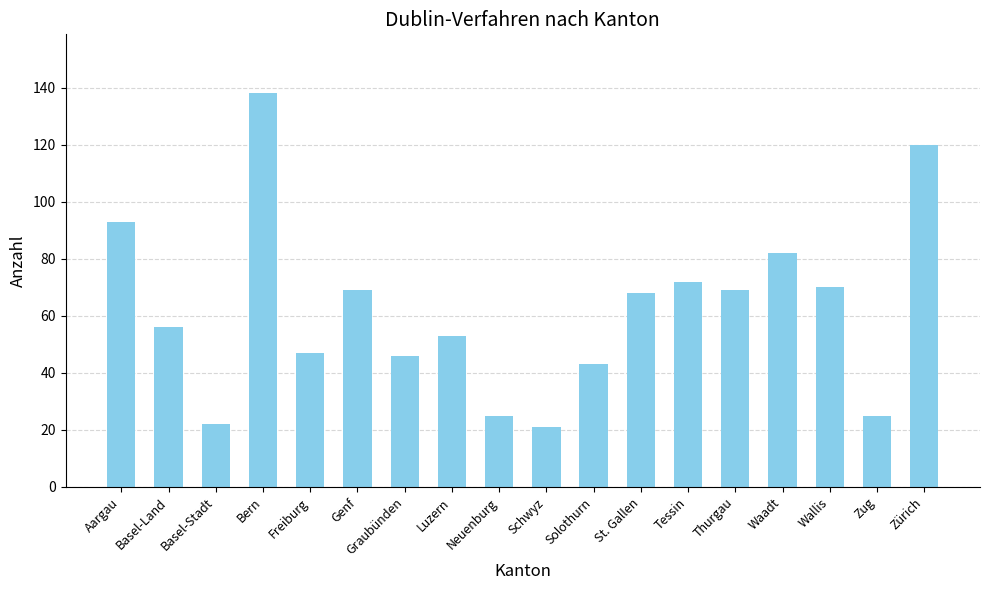

What is the sum of the values at St. Gallen and Solothurn?

111